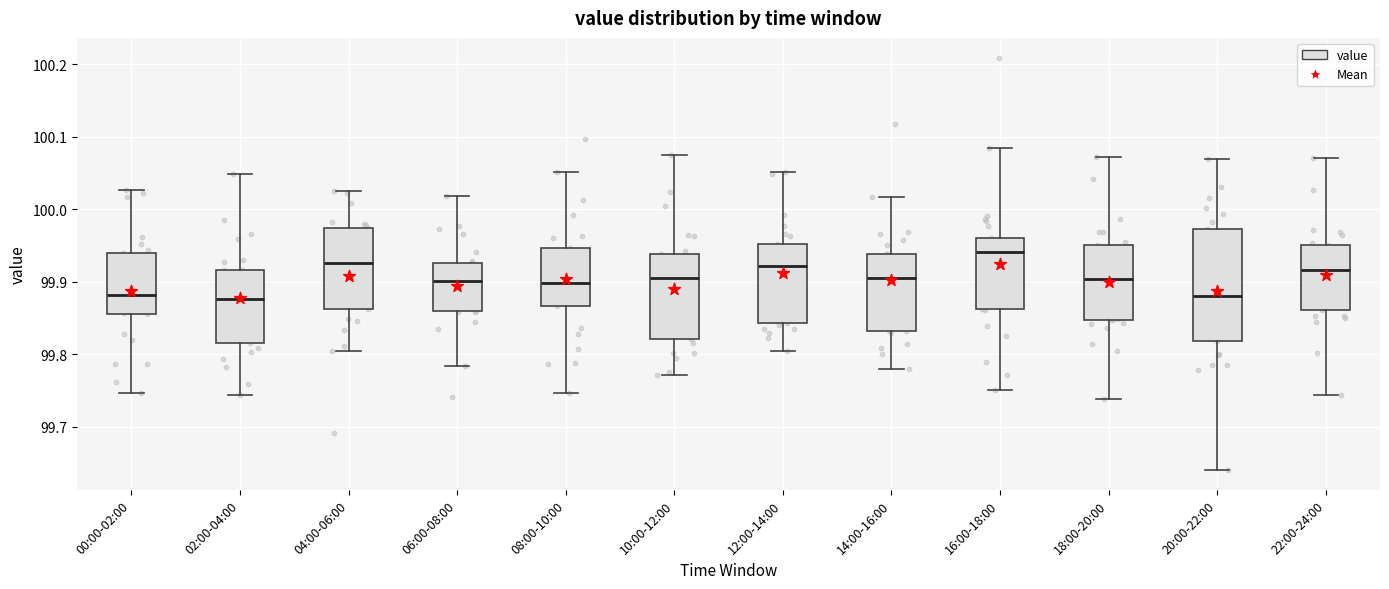

Where does the upper whisker of the box for 04:00-06:00 end on the y-axis? The values are not printed on the chart, so give them approximately, as read against the axis.

100.03